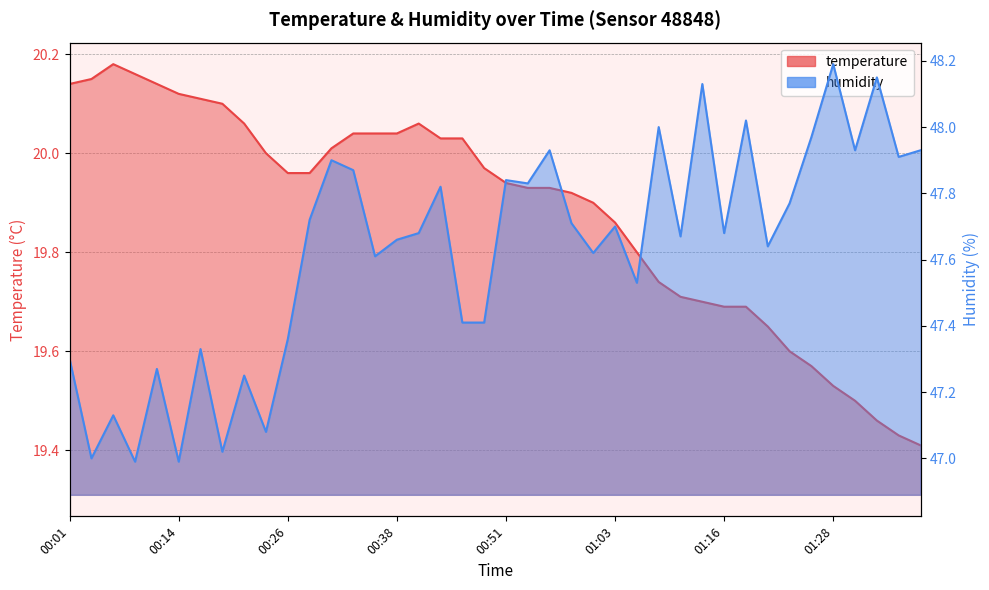

Rank the categories by humidity value from lowest to highest.

00:09, 00:14, 00:04, 00:19, 00:24, 00:06, 00:21, 00:11, 00:01, 00:16, 00:26, 00:46, 00:48, 01:06, 00:36, 01:01, 01:21, 00:38, 01:11, 00:41, 01:16, 01:03, 00:58, 00:28, 01:23, 00:43, 00:53, 00:51, 00:33, 00:31, 01:35, 00:56, 01:30, 01:38, 01:26, 01:08, 01:18, 01:13, 01:33, 01:28